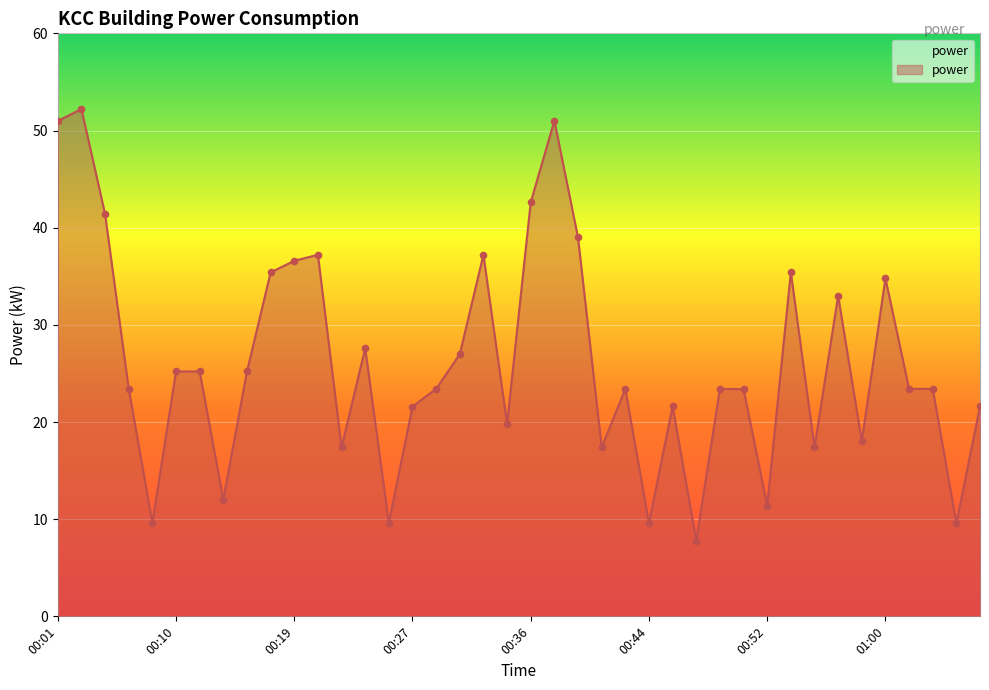

What is the greatest value displayed?

52.2